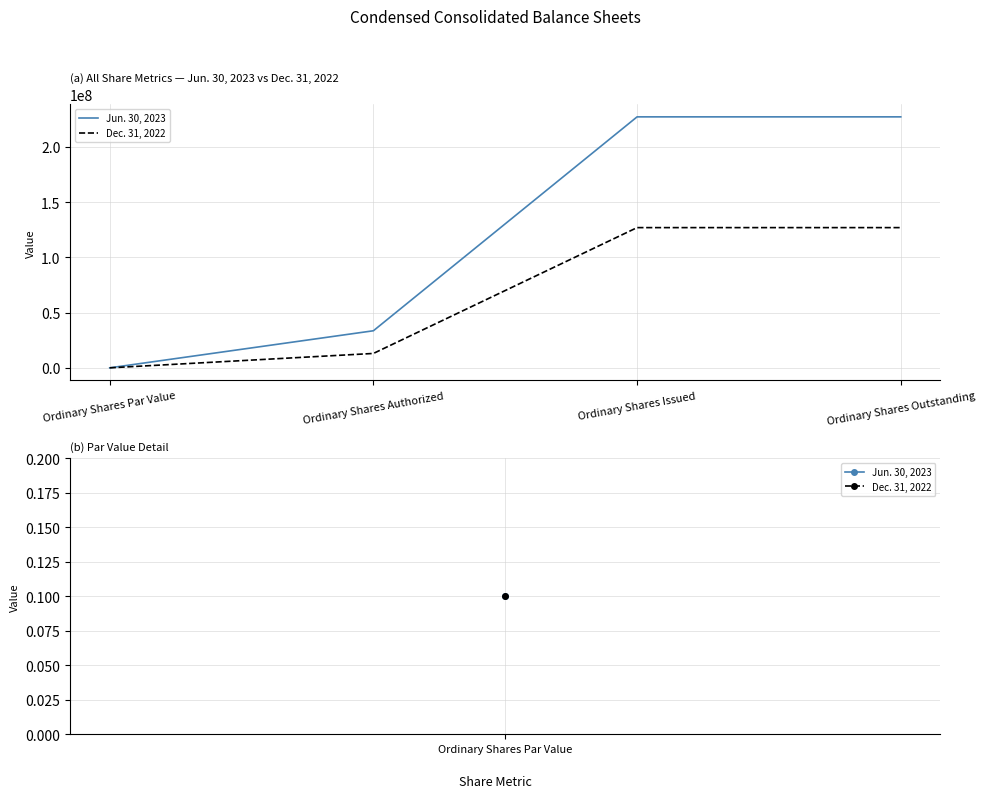

At which category does the chart reach its minimum across all series?

Ordinary Shares Par Value